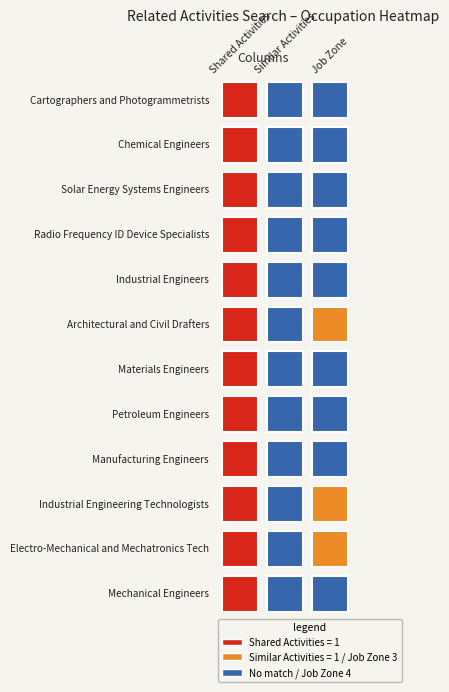

The value of Architectural and Civil Drafters at 0 is 2. True or false?

False